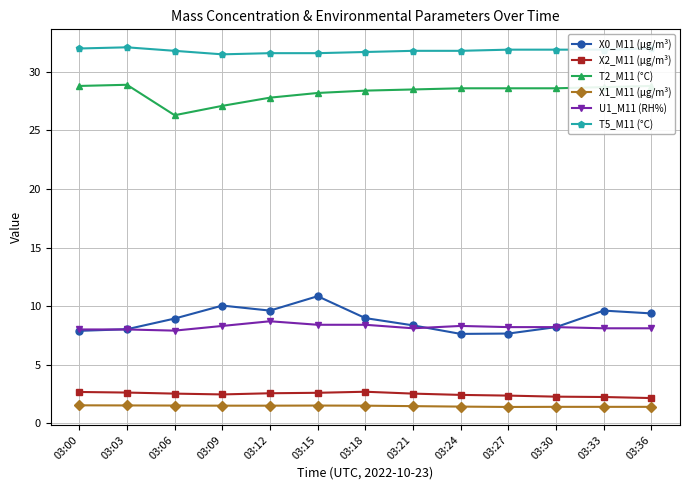

What is the smallest value displayed?

1.4